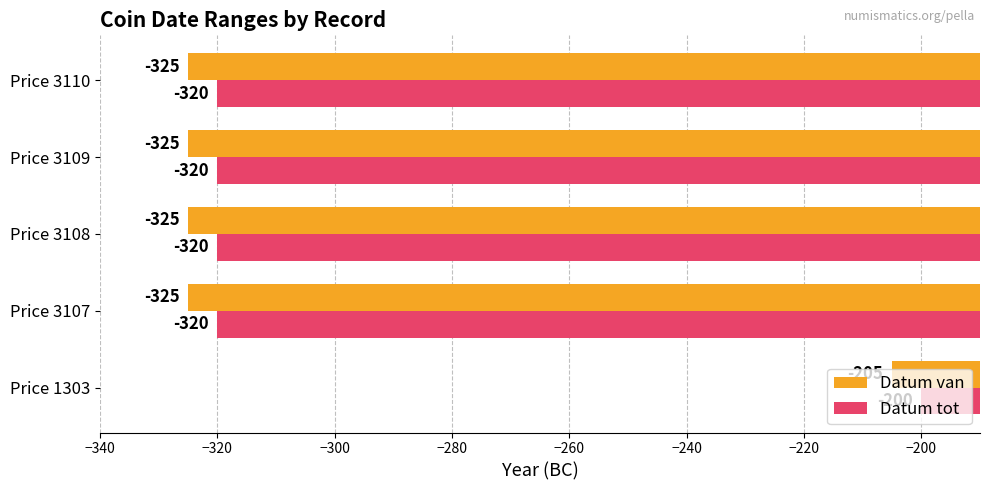

Rank the series at Price 3109 from lowest to highest value.

Datum van, Datum tot